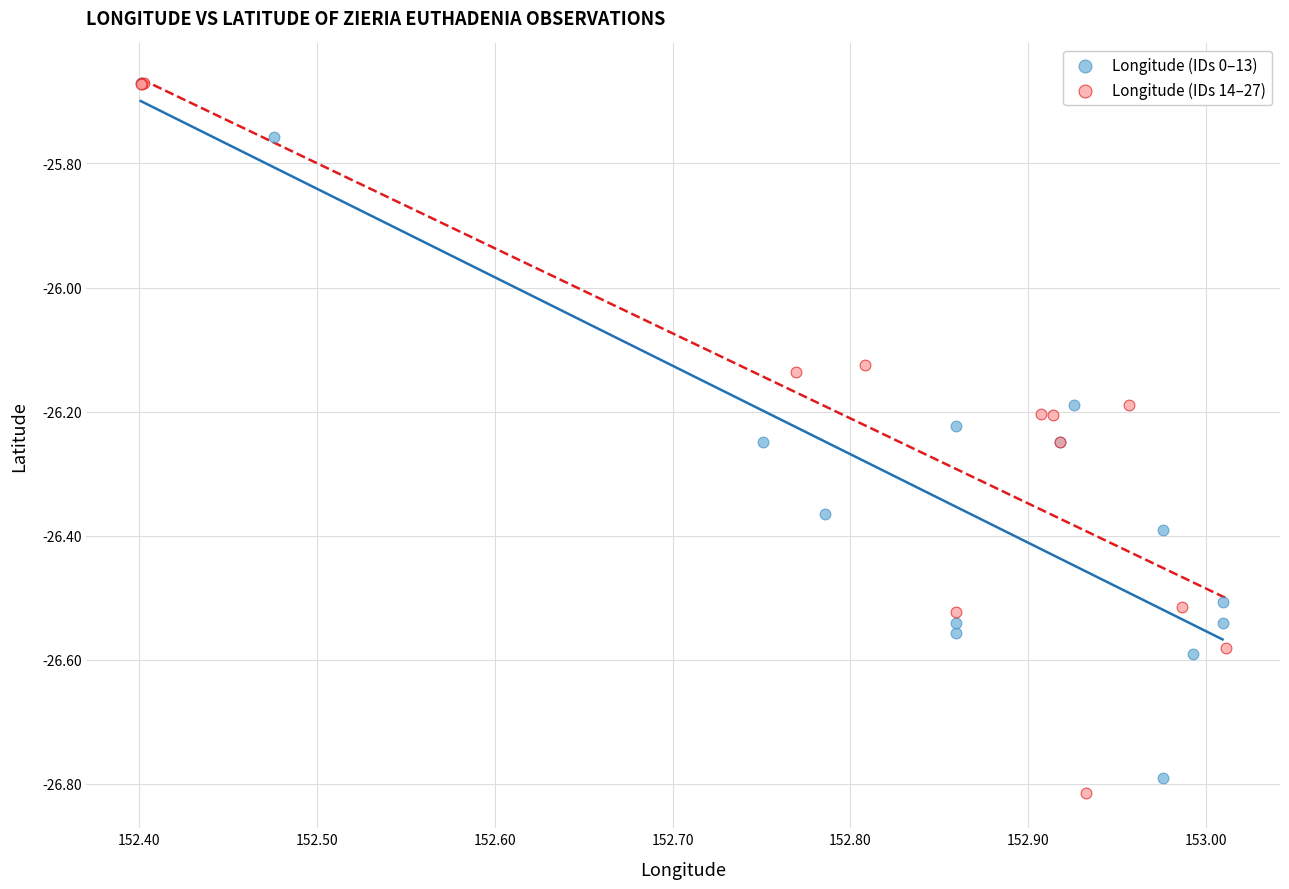

Which series has the widest spread of Y values?

Longitude (IDs 14–27)